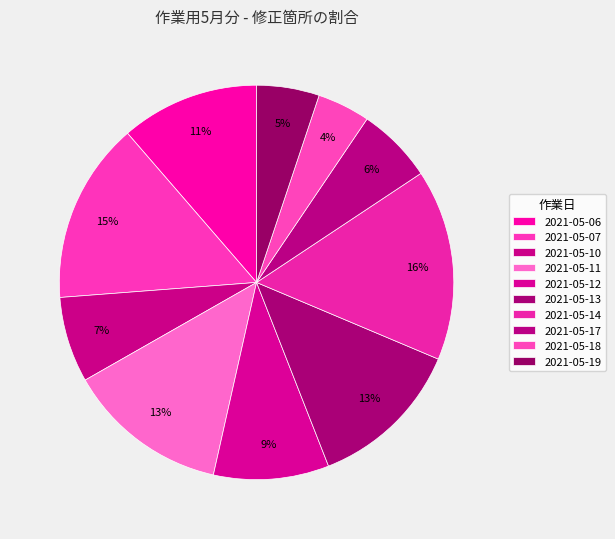

How many slices are in this pie chart?

10